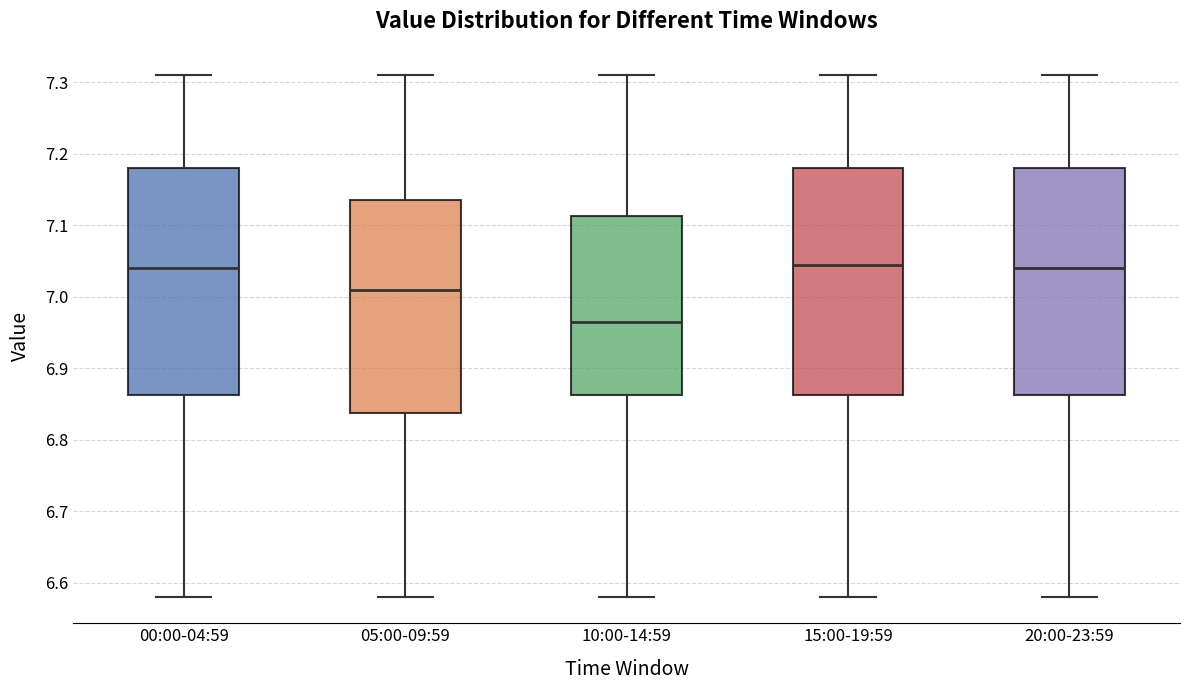

Reading left to right, transcribe this box plot: for each box, give where its median line is, the range the box spans, and where its two whiskers end, as read against the y-axis. The values are not printed on the chart, so give them approximately, as read against the axis.

00:00-04:59: median 7.04, box 6.86 to 7.18, whiskers 6.58 to 7.31
05:00-09:59: median 7.01, box 6.84 to 7.14, whiskers 6.58 to 7.31
10:00-14:59: median 6.97, box 6.86 to 7.11, whiskers 6.58 to 7.31
15:00-19:59: median 7.05, box 6.86 to 7.18, whiskers 6.58 to 7.31
20:00-23:59: median 7.04, box 6.86 to 7.18, whiskers 6.58 to 7.31